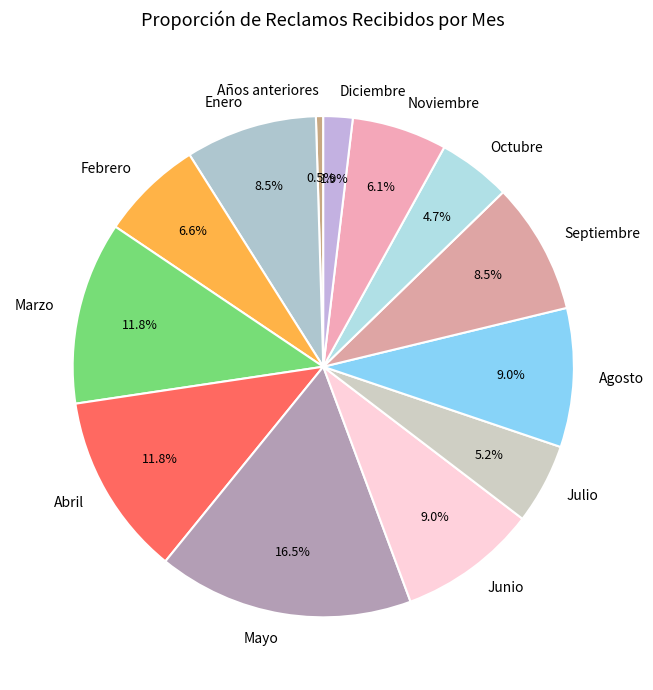

How much of the chart is everything except Octubre?

95.3%